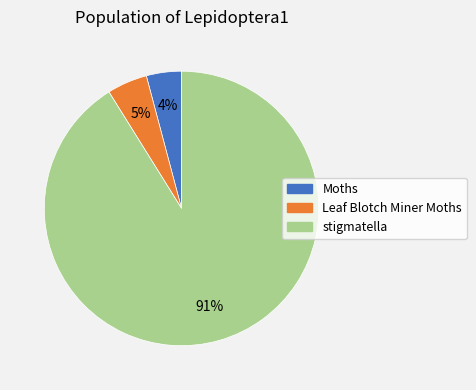

Is the sum of stigmatella and Leaf Blotch Miner Moths greater than half?

Yes